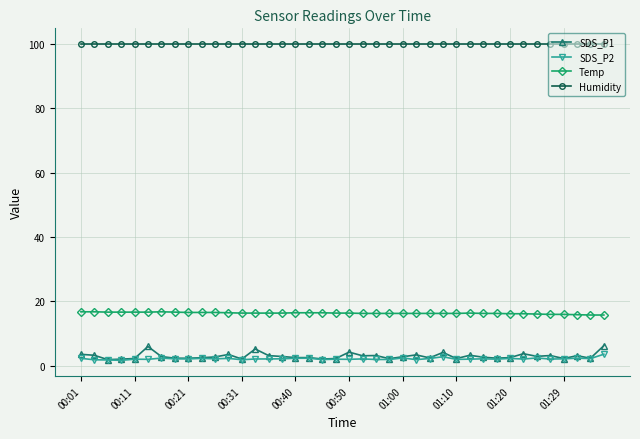

What is the greatest value displayed?

99.9